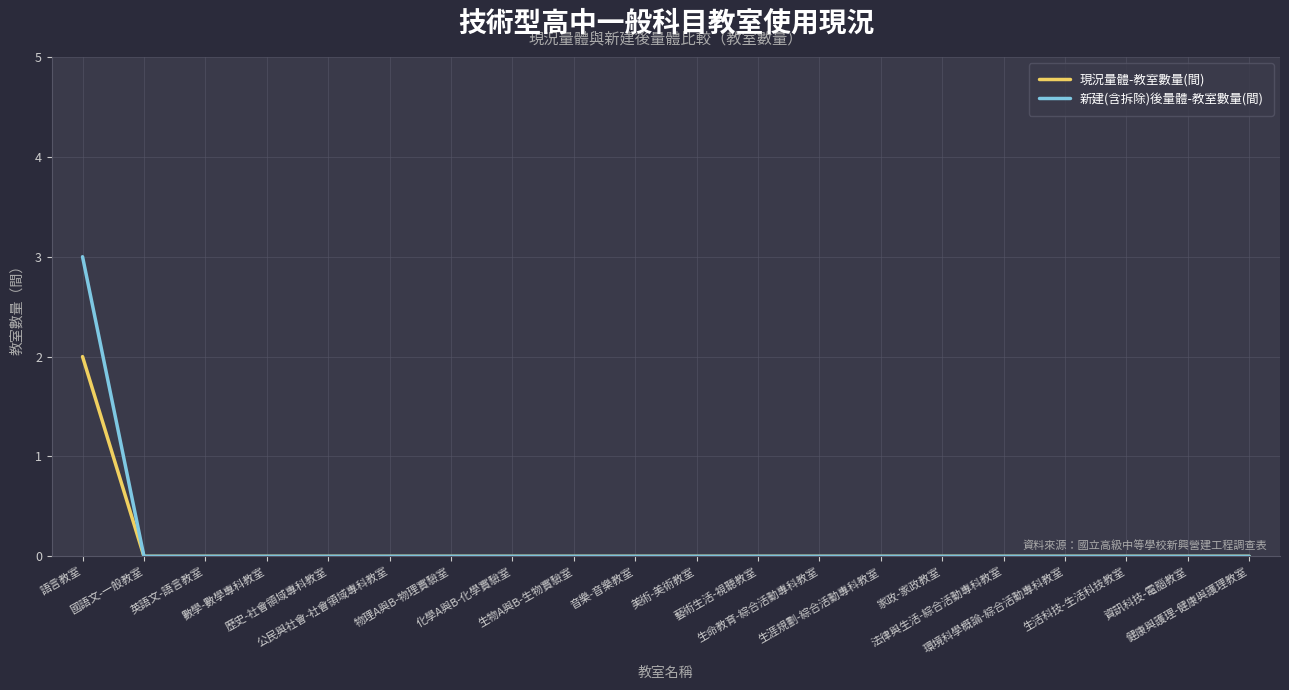

How many lines are shown in the chart?

2